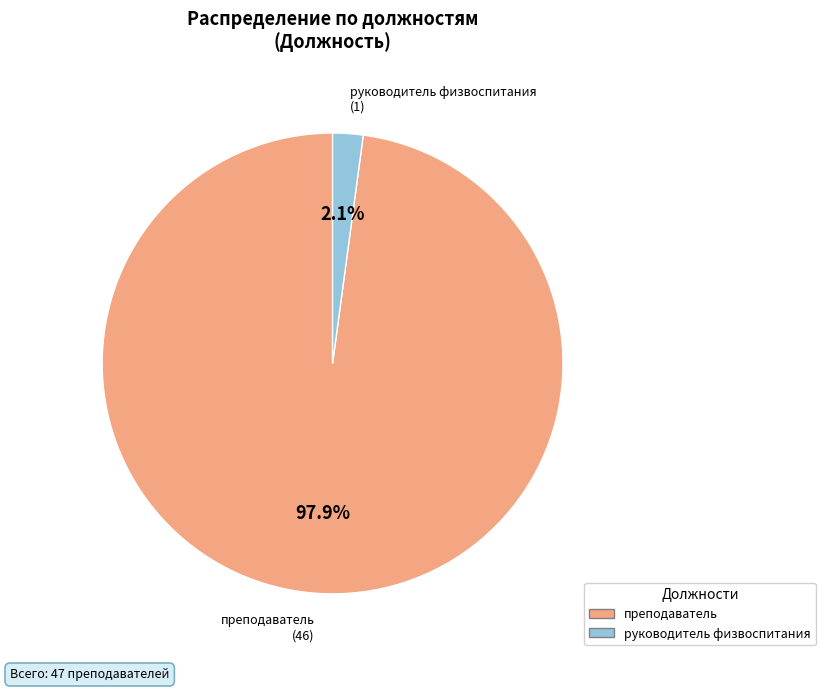

To the nearest percent, what portion does руководитель физвоспитания represent?

2%